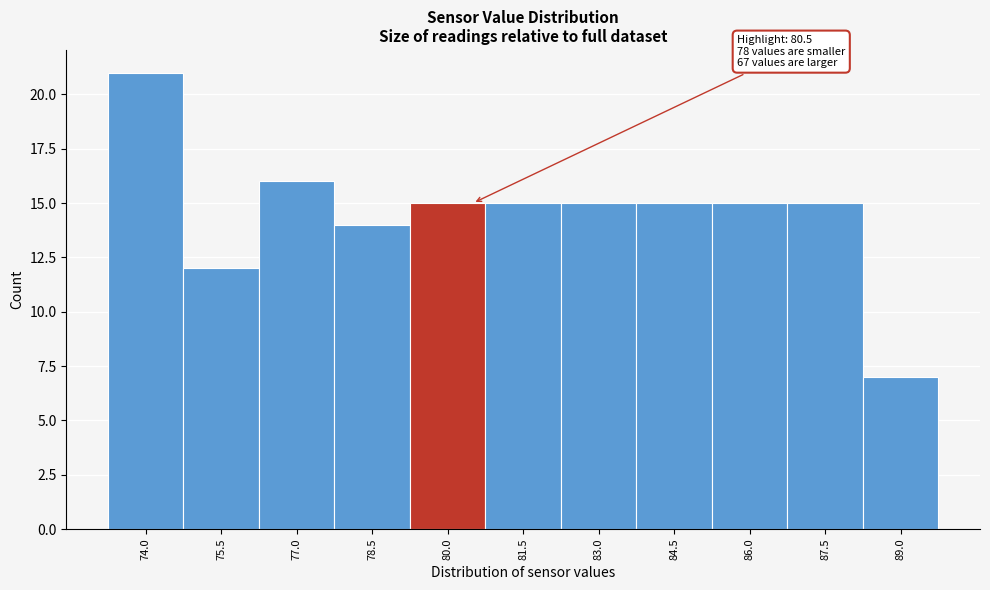

Reading right to left, what are all the values shown in this chart?

7	15	15	15	15	15	15	14	16	12	21